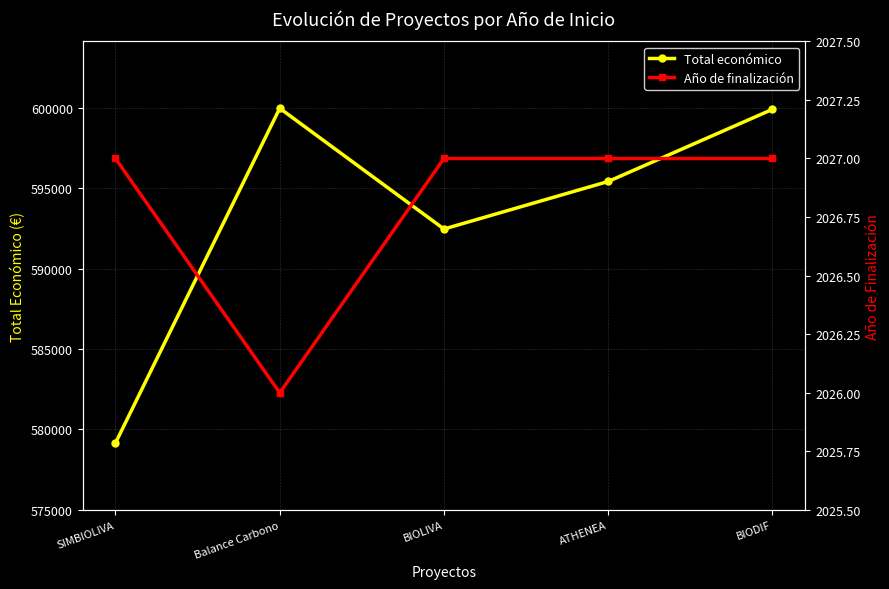

Is the value of Año de finalización at BIODIF greater than the value of Total económico at Balance Carbono?

No